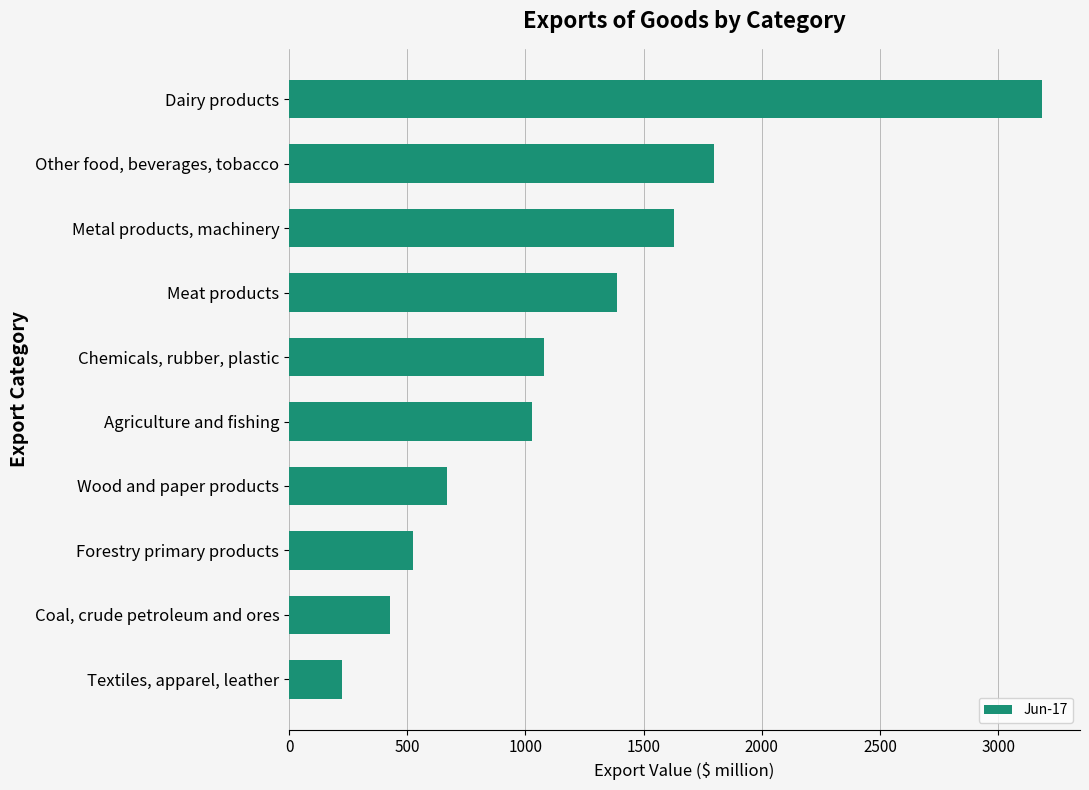

What is the smallest value displayed?

223